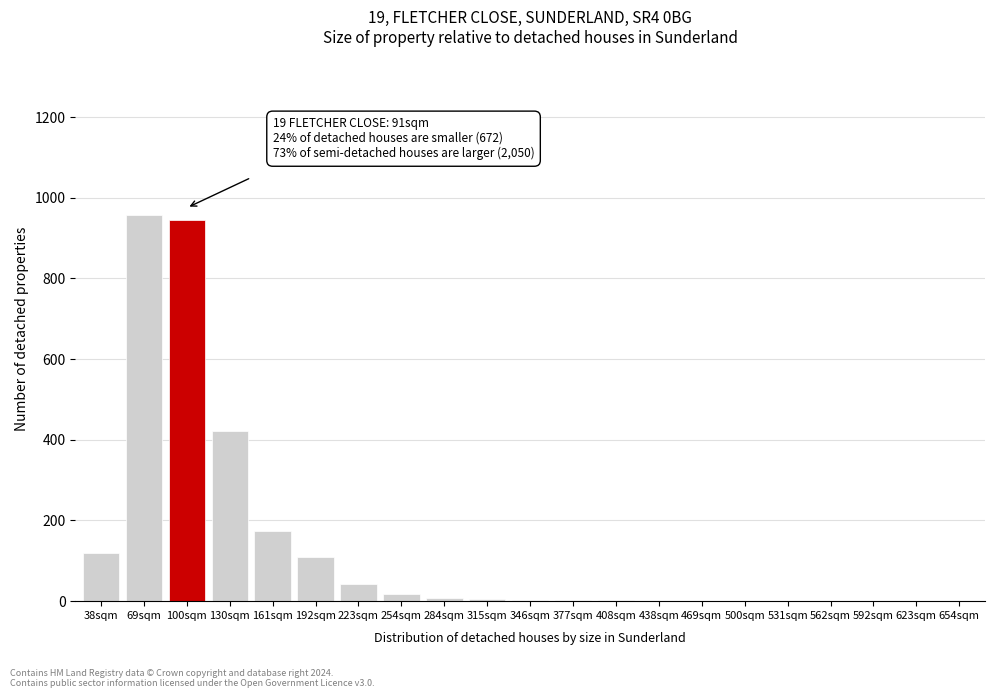

True or false: the data shows 77 at 38sqm.

False